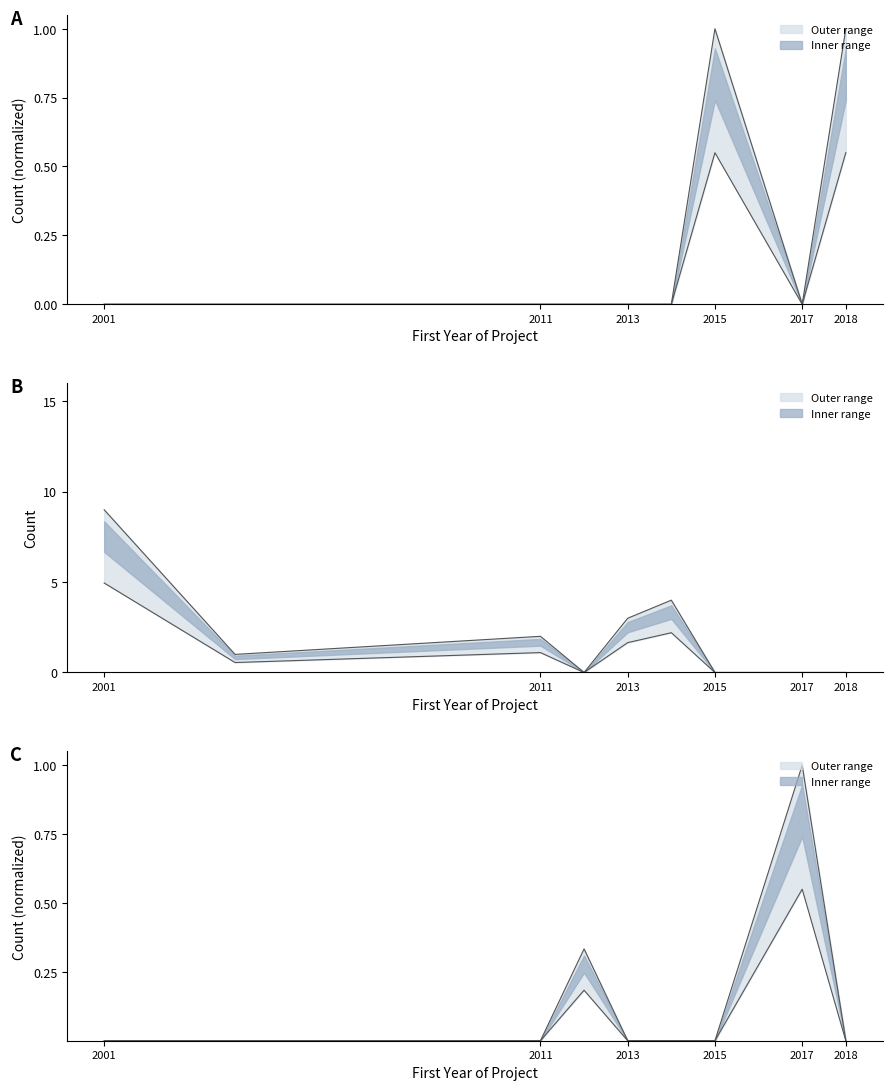

Reading left to right, transcribe all the data shown in this chart.

SVN+SVK lower: 0.0	0.0	0.0	0.0	0.0	0.0	0.6	0.0	0.6
SVN+SVK upper: 0.0	0.0	0.0	0.0	0.0	0.0	1.0	0.0	1.0
RUS lower: 5.0	0.6	1.1	0.0	1.7	2.2	0.0	0.0	0.0
RUS upper: 9.0	1.0	2.0	0.0	3.0	4.0	0.0	0.0	0.0
POL+ROU+NOR lower: 0.0	0.0	0.0	0.2	0.0	0.0	0.0	0.6	0.0
POL+ROU+NOR upper: 0.0	0.0	0.0	0.3	0.0	0.0	0.0	1.0	0.0